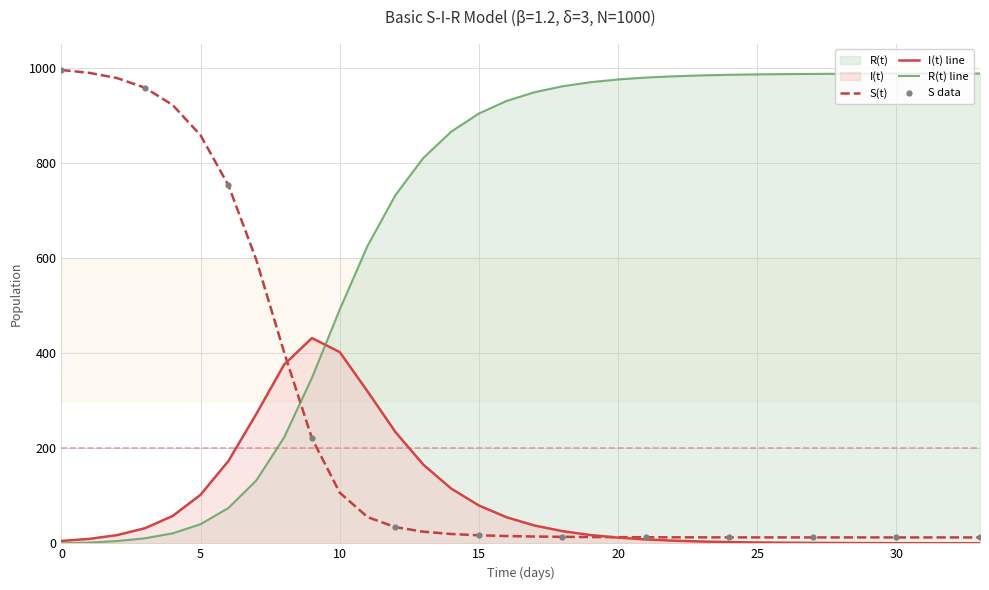

Which series has the largest Y range (max minus min)?

R(t)